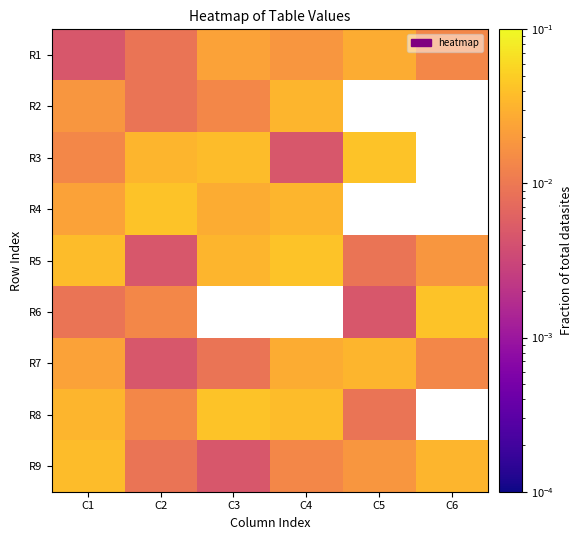

Between C3 and C2, which is larger?

C3